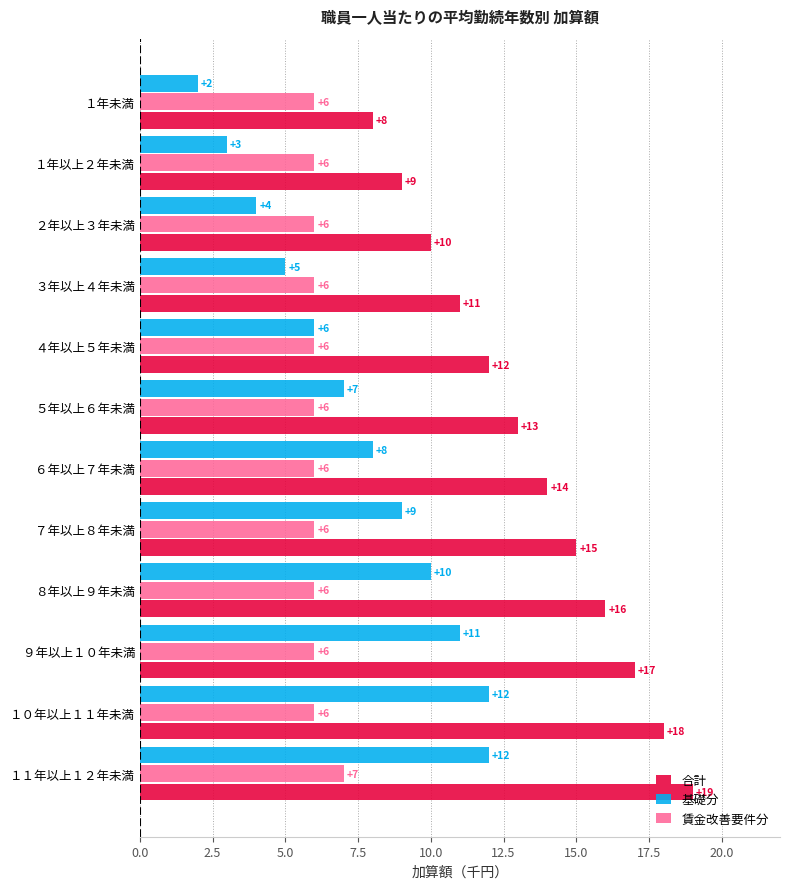

Which series has the widest spread of values?

合計